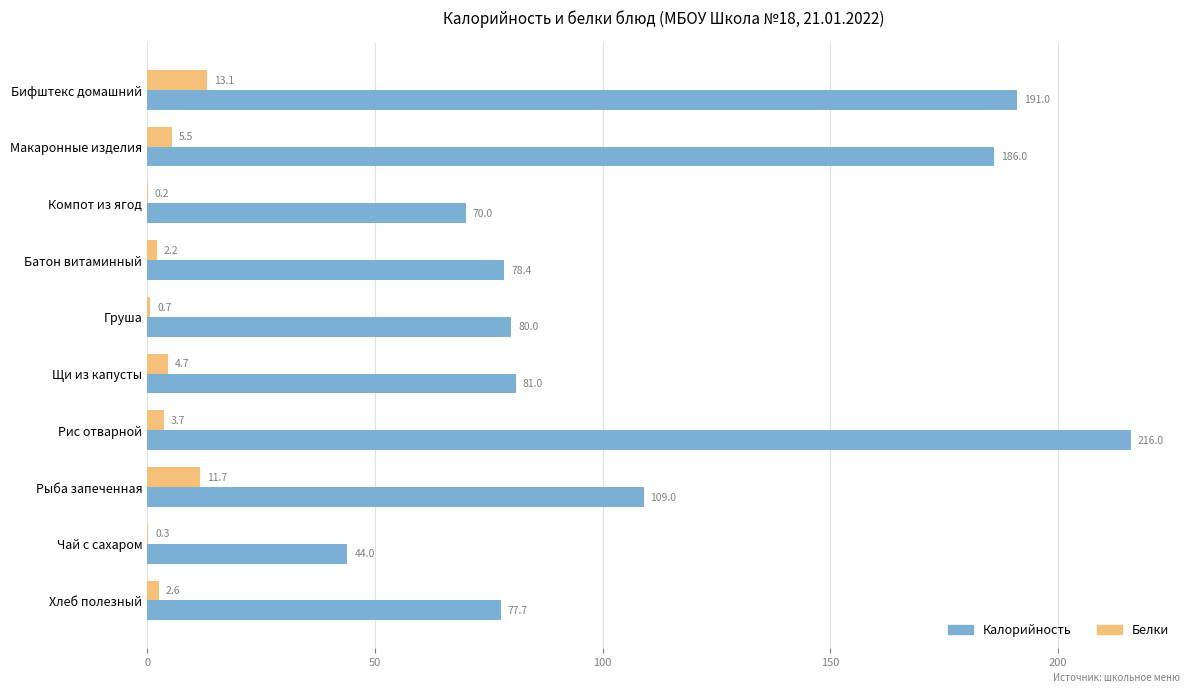

Between Компот из ягод and Рыба запеченная, which series saw the biggest shift?

Калорийность